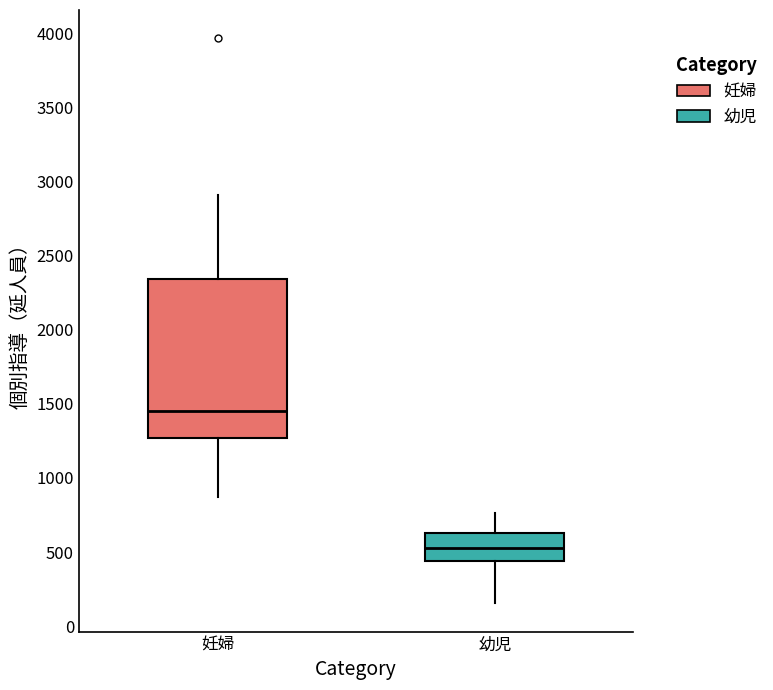

Which box has the lowest median line?

幼児